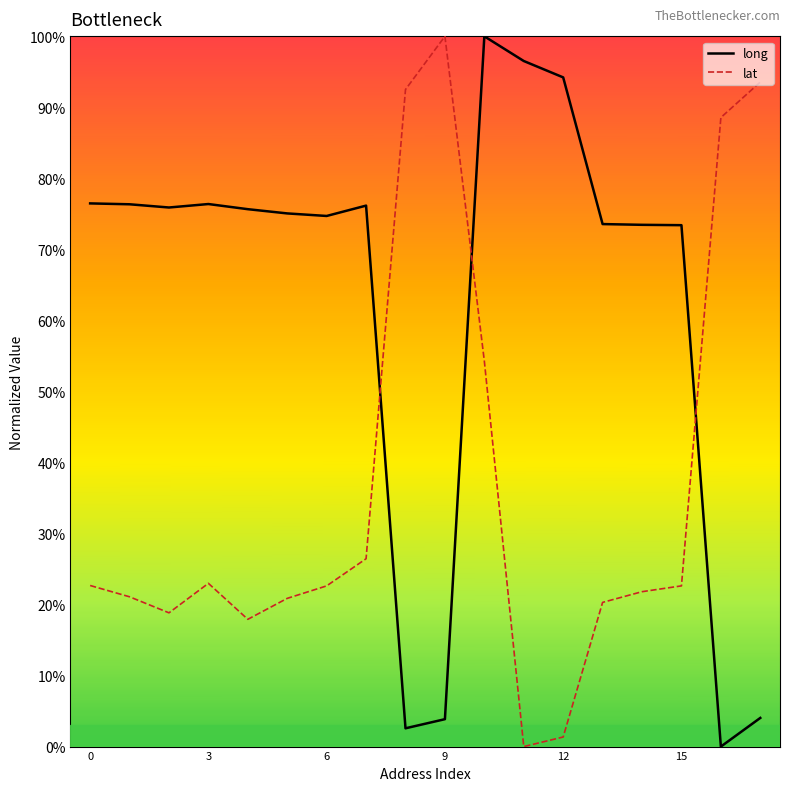

Which category has the highest value in the lat series?

9